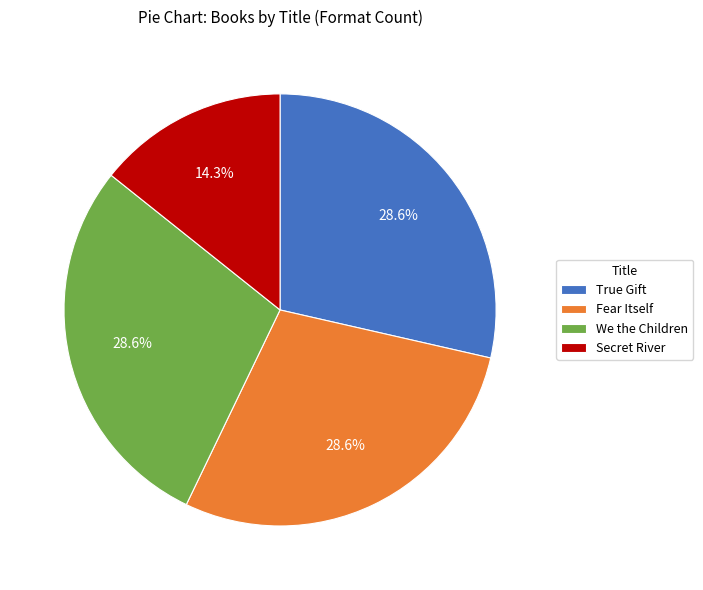

How many slices are in this pie chart?

4